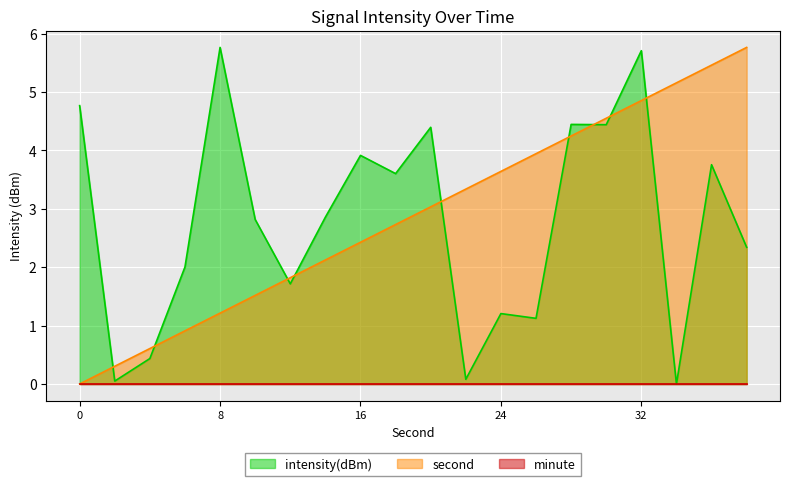

What is the total value across all series at 26?

5.1